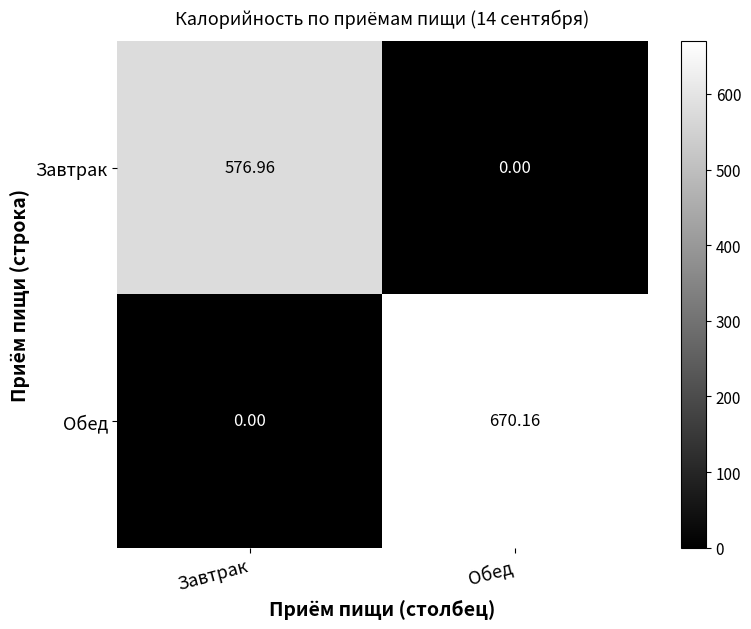

At which category is the sum across all series the highest?

Обед